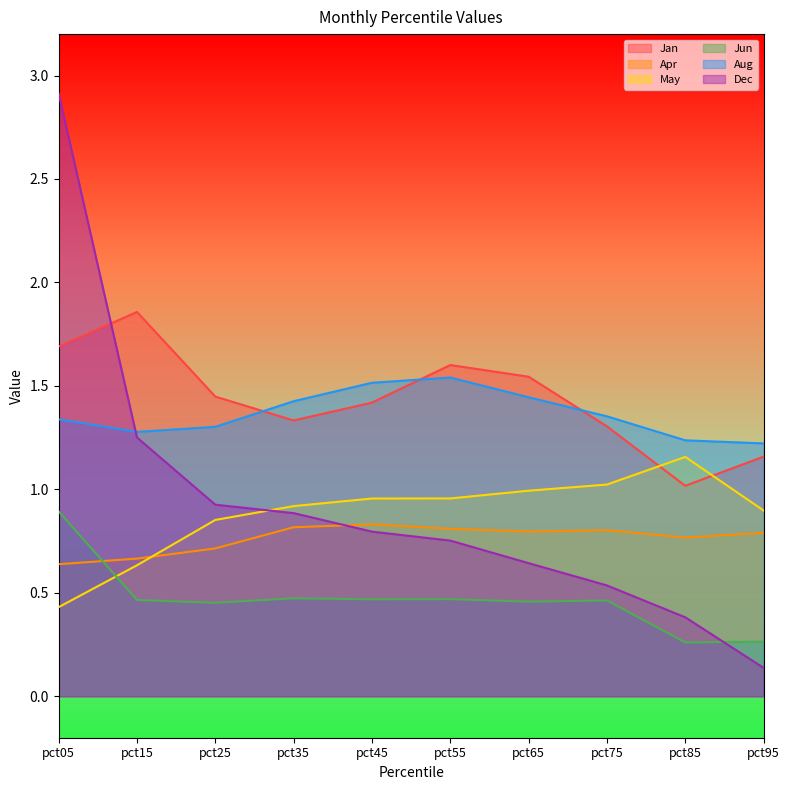

At which category is the sum across all series the highest?

pct05